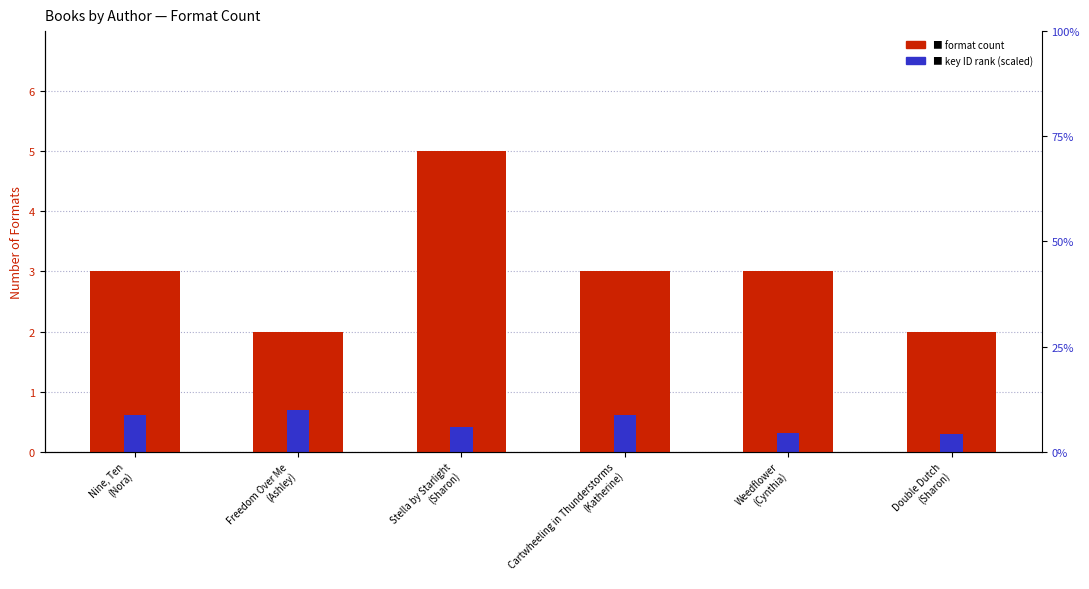

Which has a higher value, Nine, Ten
(Nora) or Cartwheeling in Thunderstorms
(Katherine)?

Nine, Ten
(Nora)